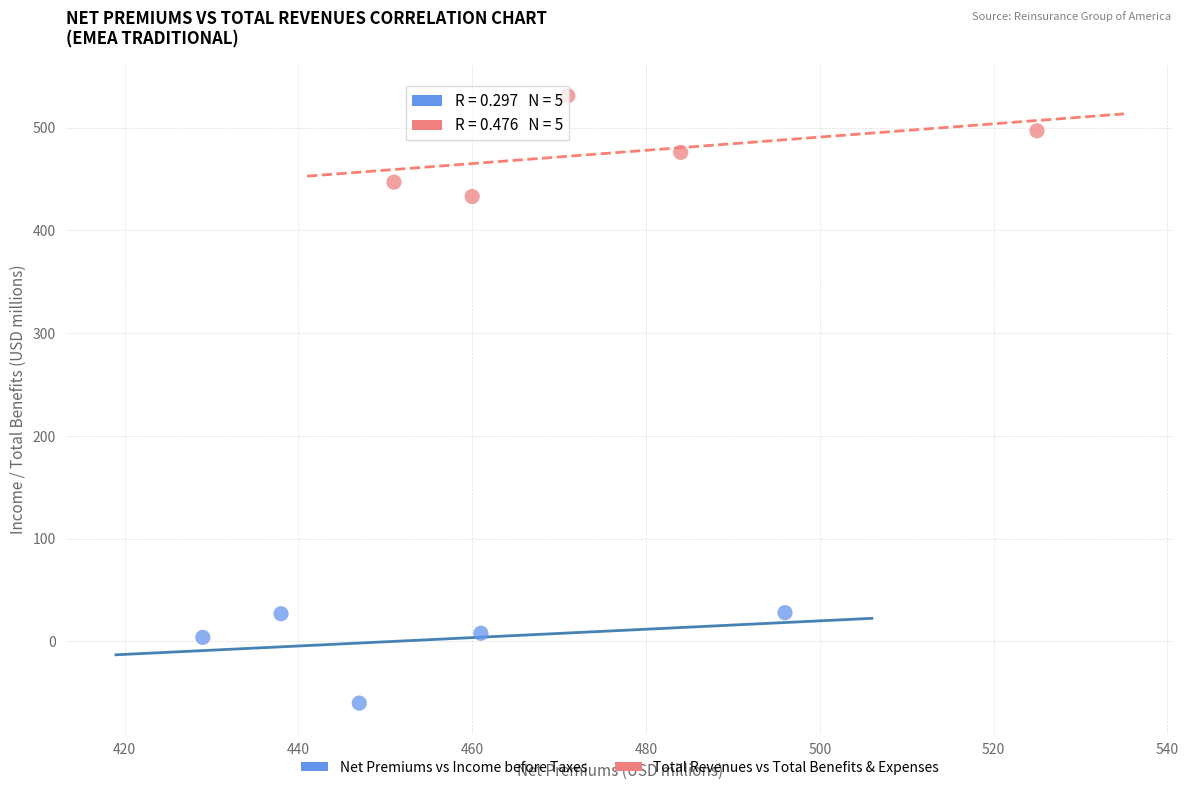

Which series reaches the maximum Y coordinate?

Total Revenues vs Total Benefits & Expenses